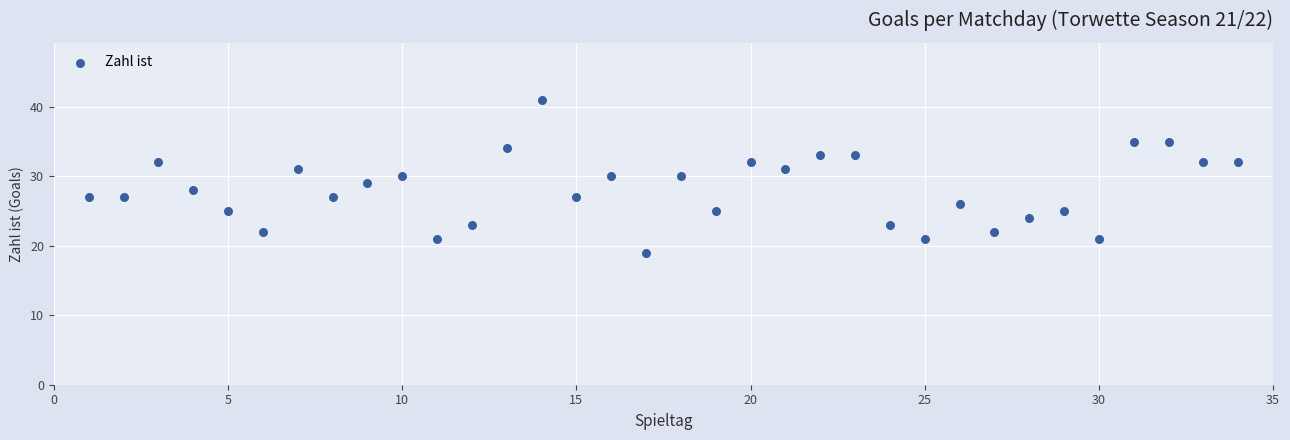

What is the range of Y values (max minus min)?

22